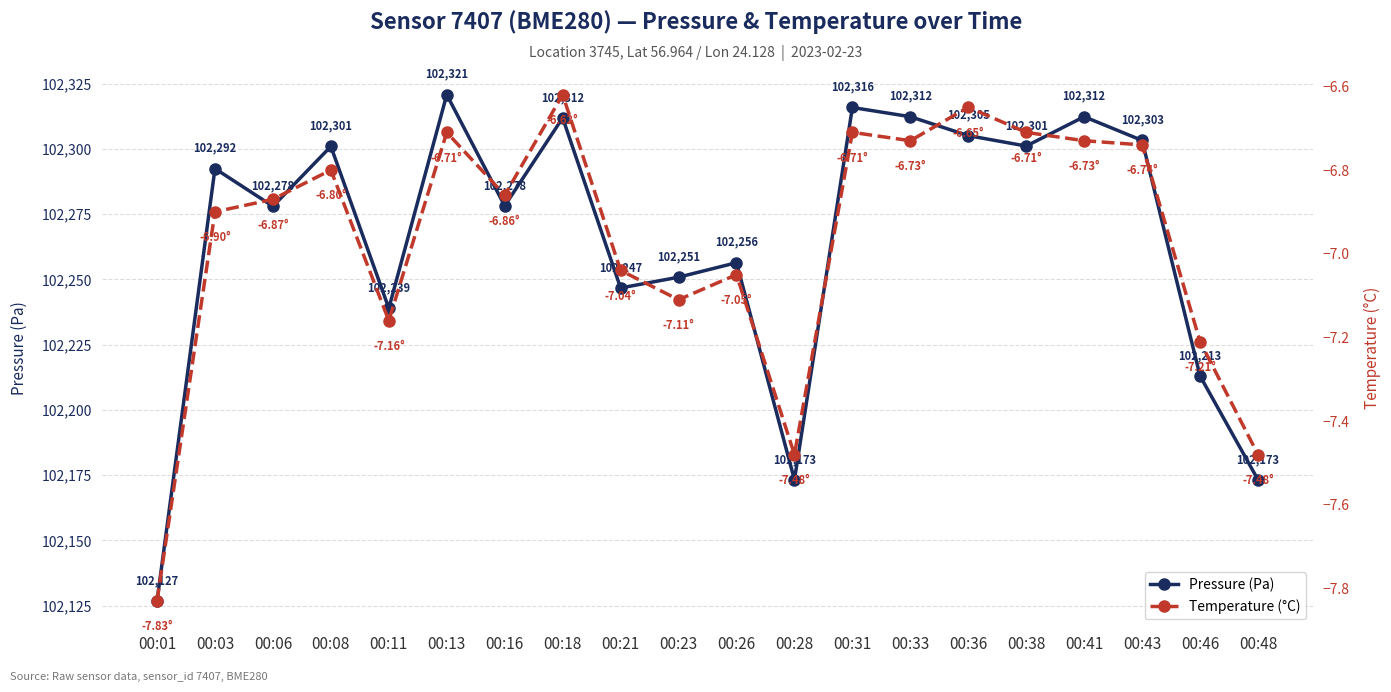

Does the chart have visible grid lines?

Yes